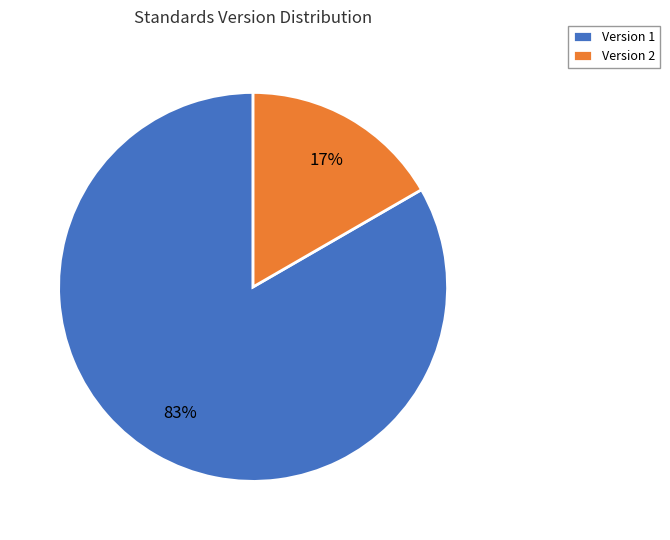

Which category has the smallest portion of the pie?

Version 2